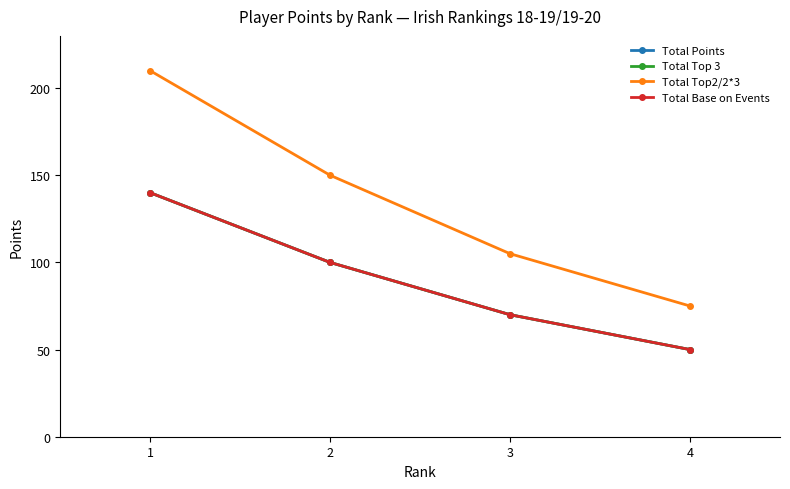

Which series has the largest total across all categories?

Total Top2/2*3